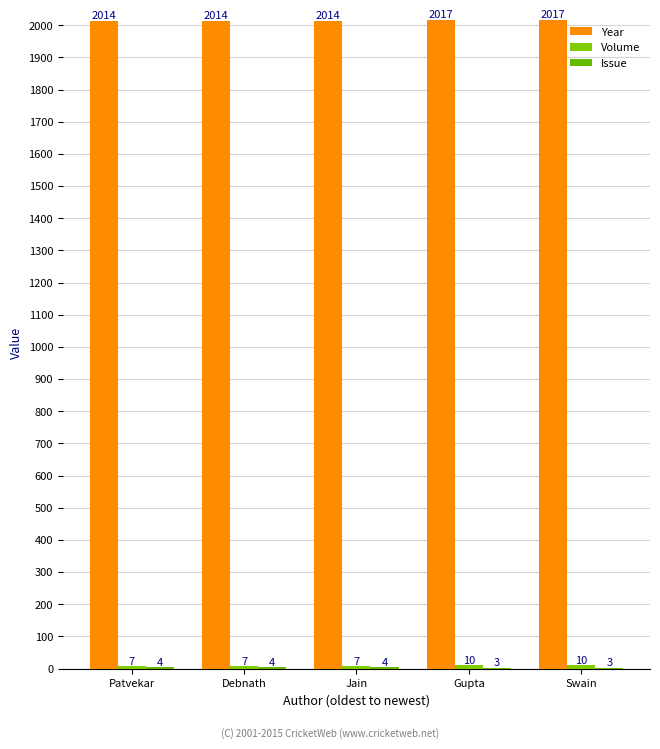

How many data points does each series have?

5